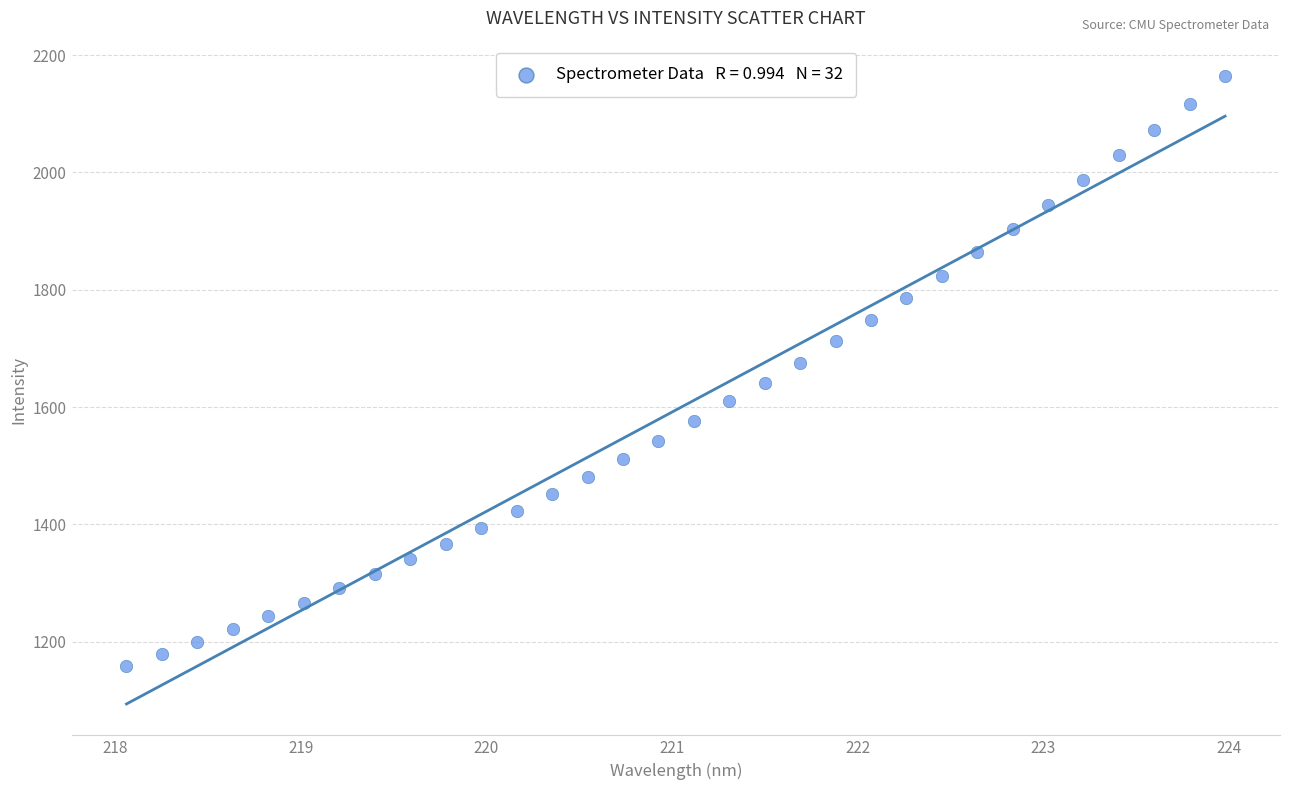

What is the range of X values (max minus min)?

5.9